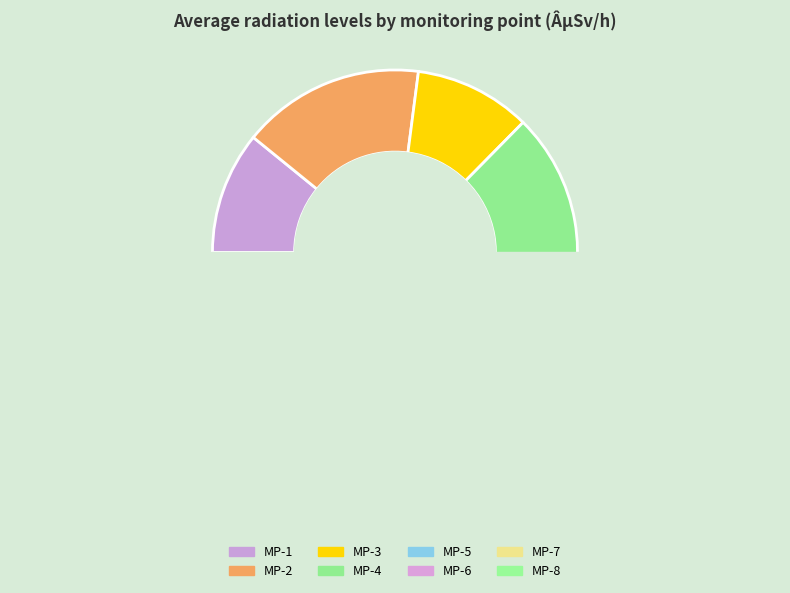

How many segments does this pie chart have?

8